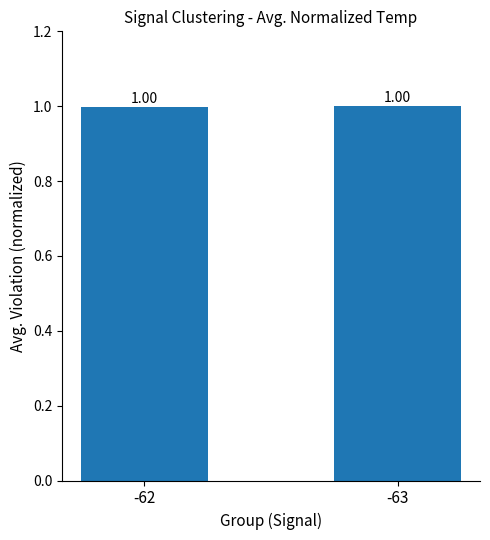

Reading left to right, transcribe all the data shown in this chart.

1.0	1.0